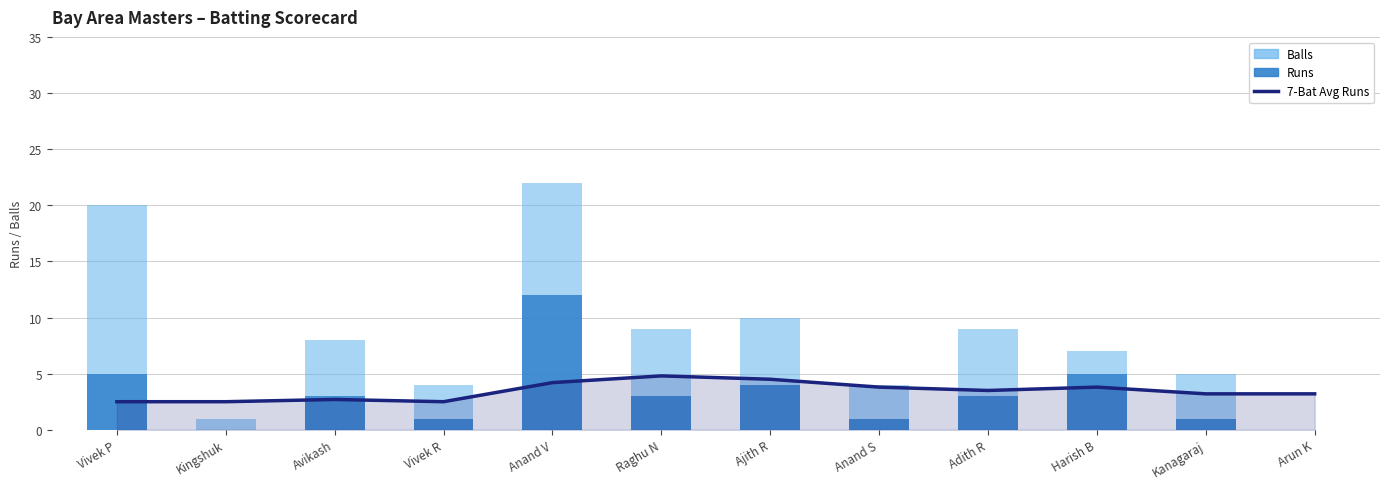

True or false: 7-Bat Avg Runs has a value of 2.5 at Kingshuk.

True